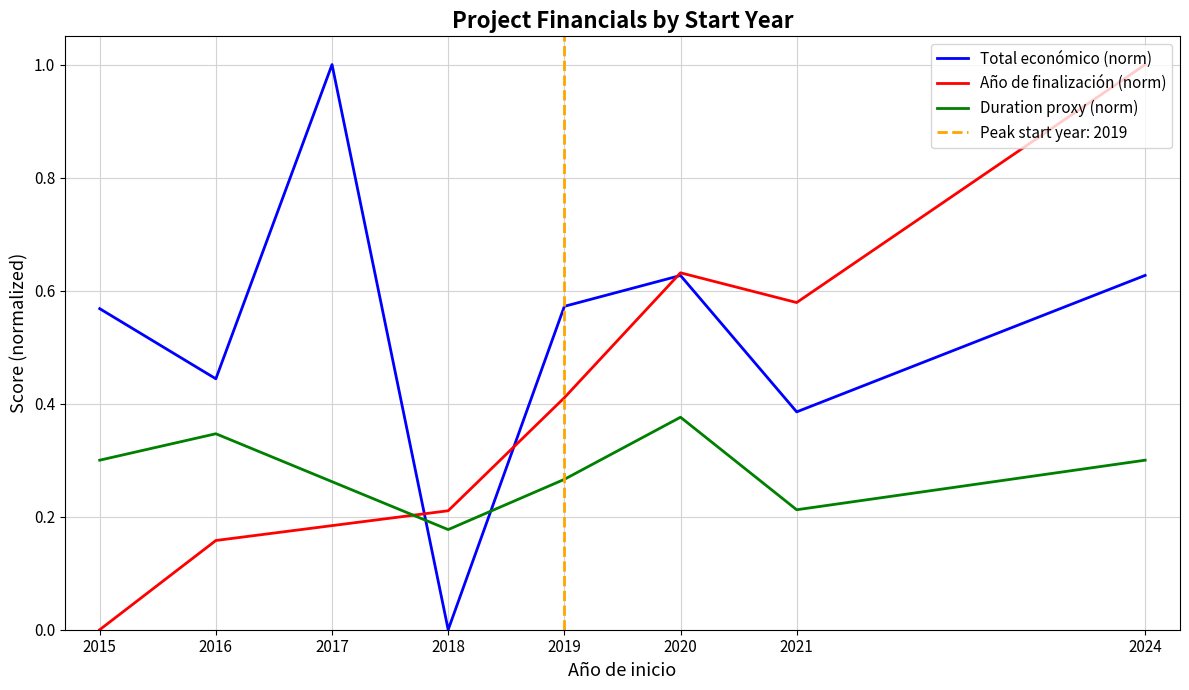

What is the lowest value of the Duration proxy (norm) series?

0.2